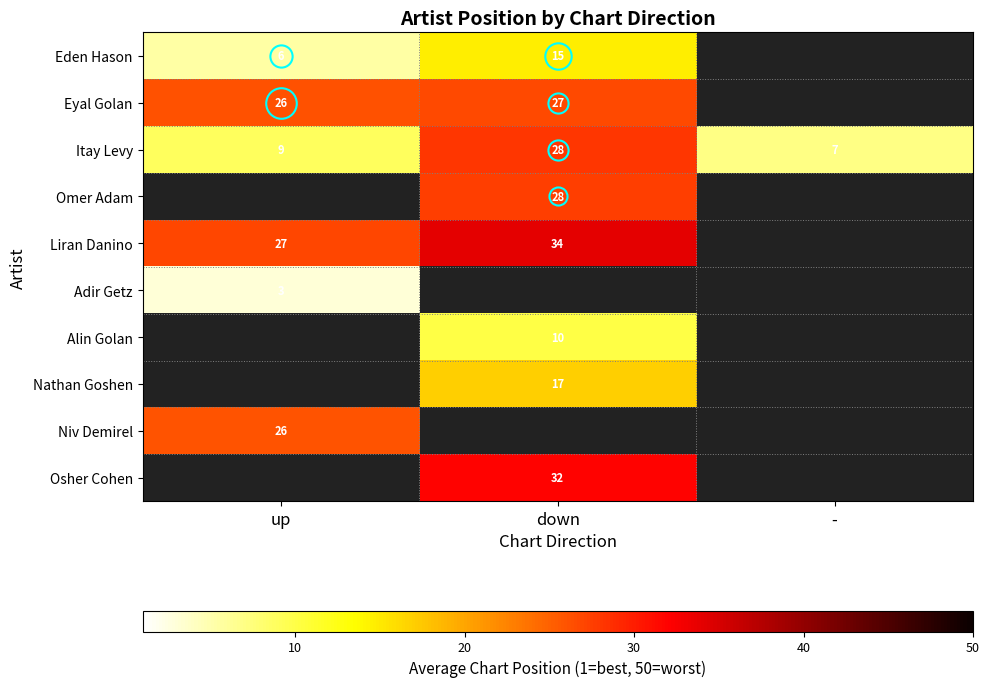

Which category has the highest value in the Itay Levy series?

down